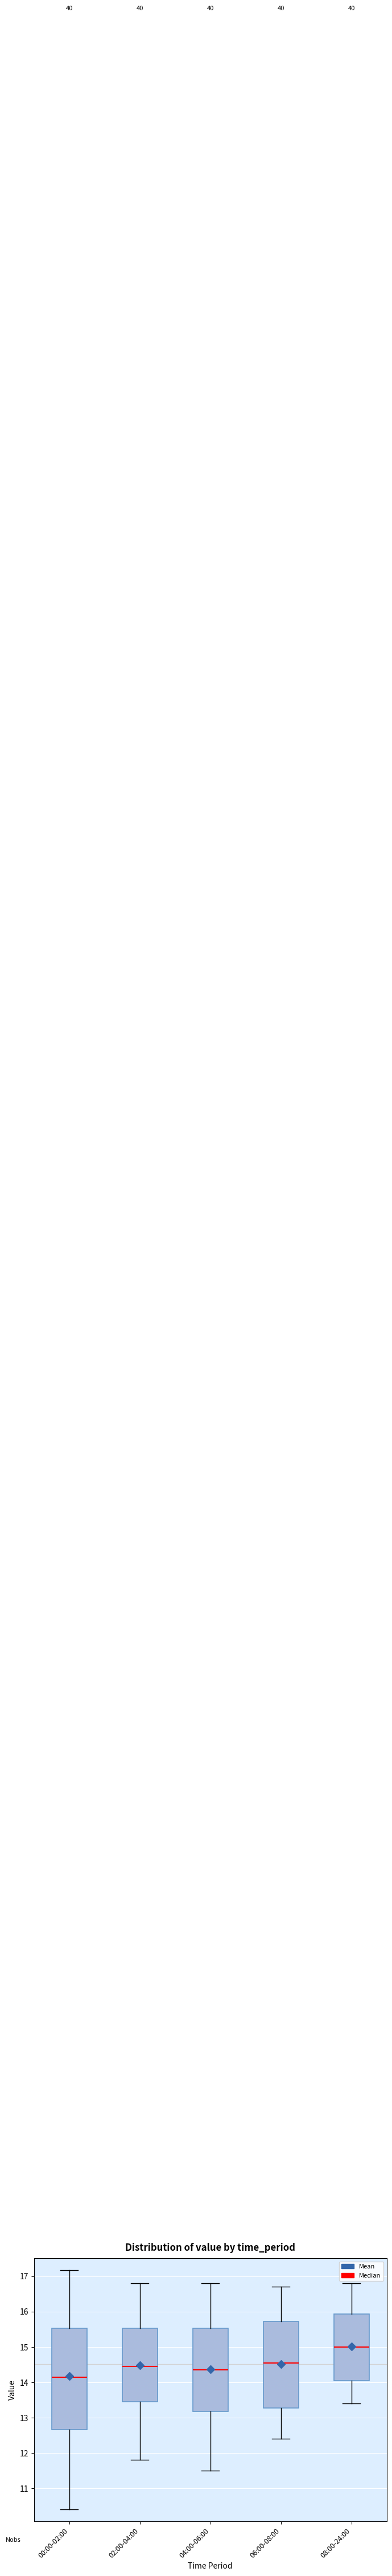

Which box's median line is the highest?

08:00-24:00